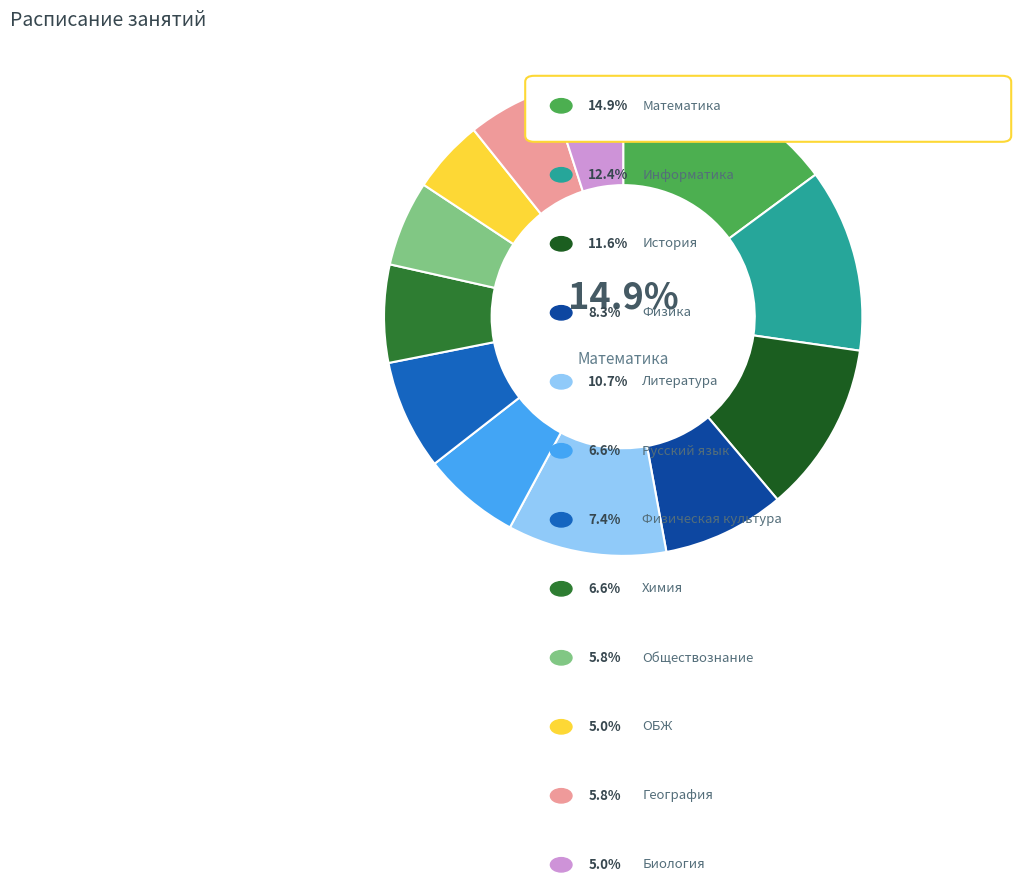

To the nearest percent, what is the difference between the largest and smallest slice percentages?

10%